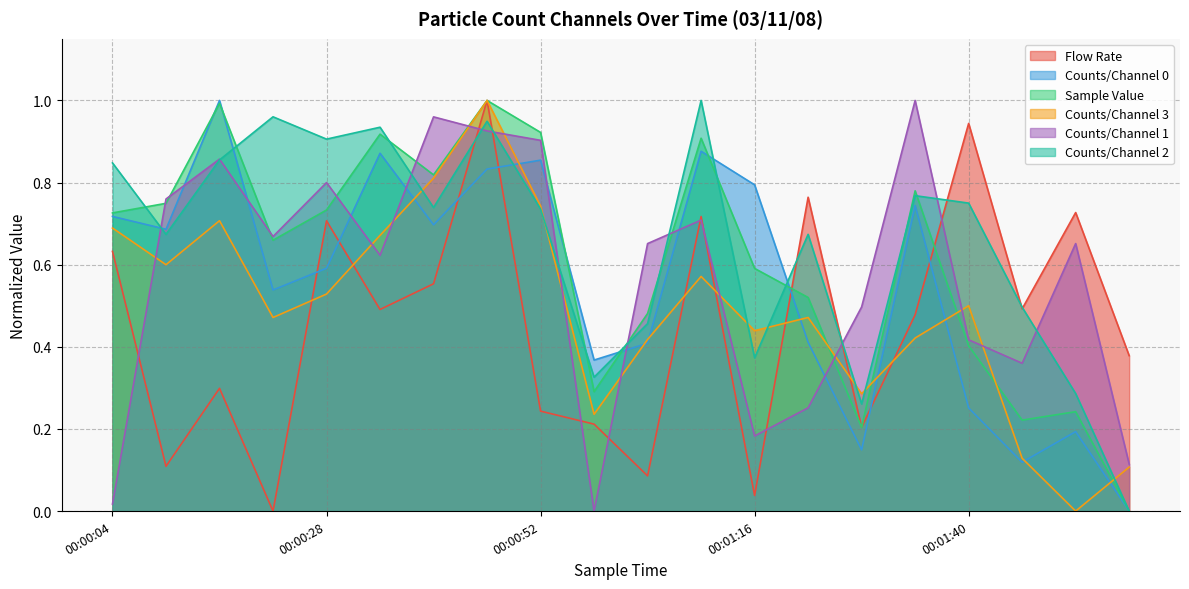

True or false: Counts/Channel 1 has more than 1 interior local peaks.

True